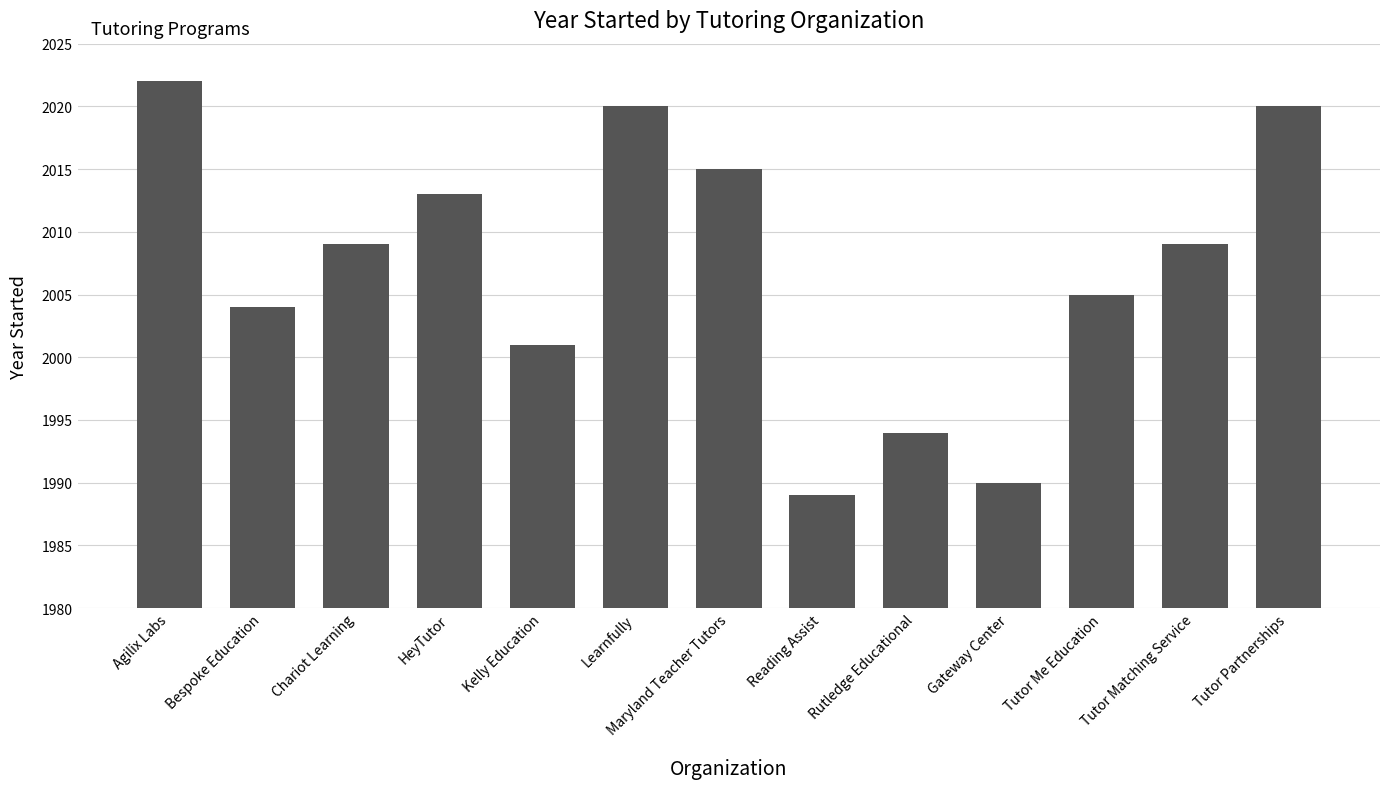

What is the sum of the values at Kelly Education and Learnfully?

4021